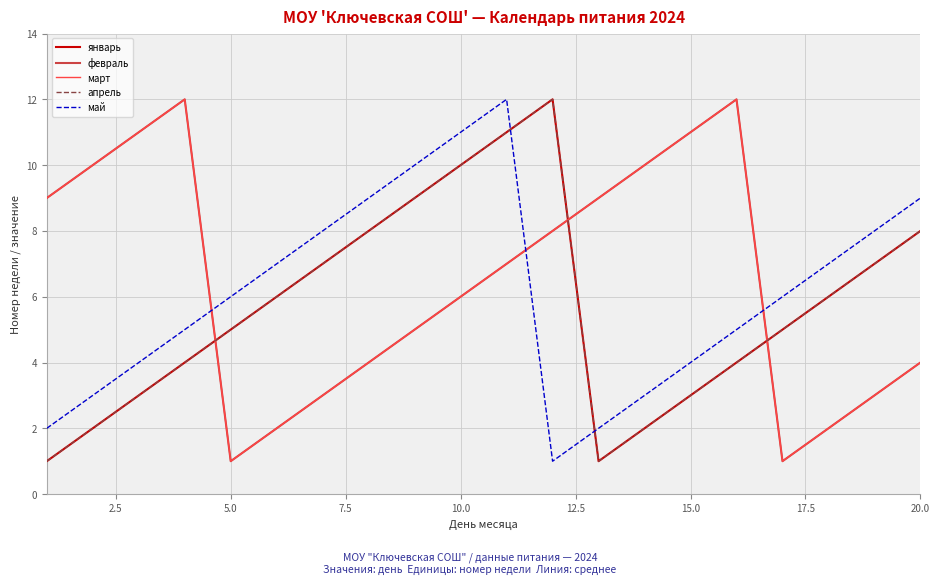

True or false: февраль has more than 2 points higher than both neighbors.

False